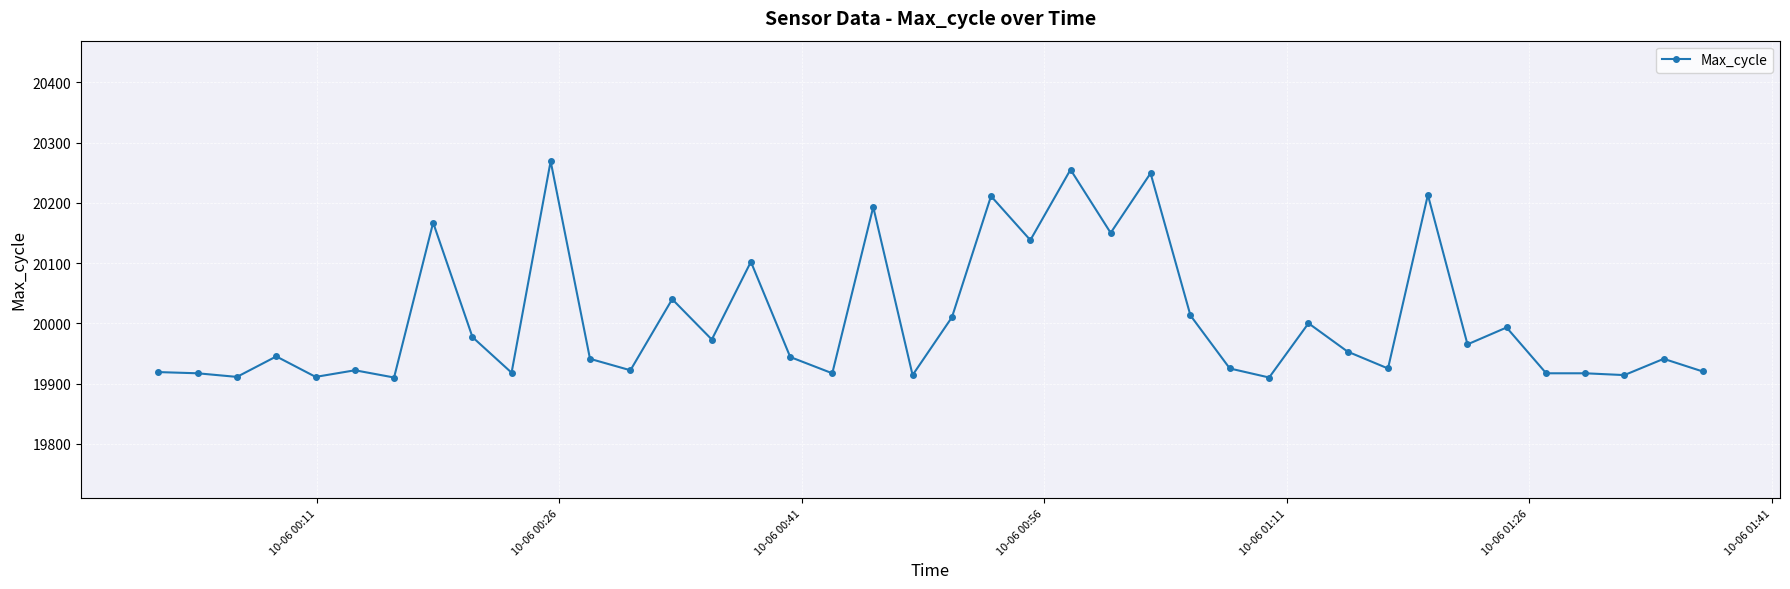

What is the value of the 31st point from the left?

19953